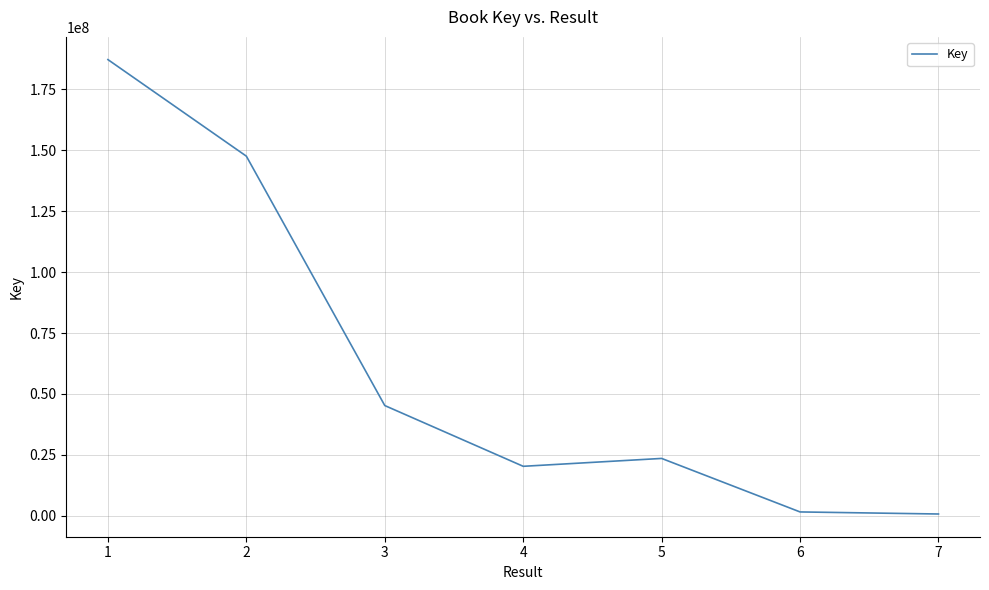

At which label is the value closest to 93975425?

3